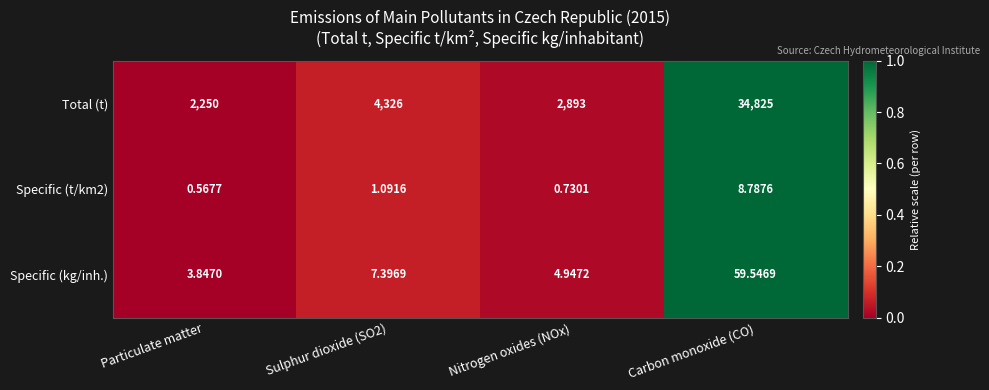

At which category is the sum across all series the highest?

Carbon monoxide (CO)